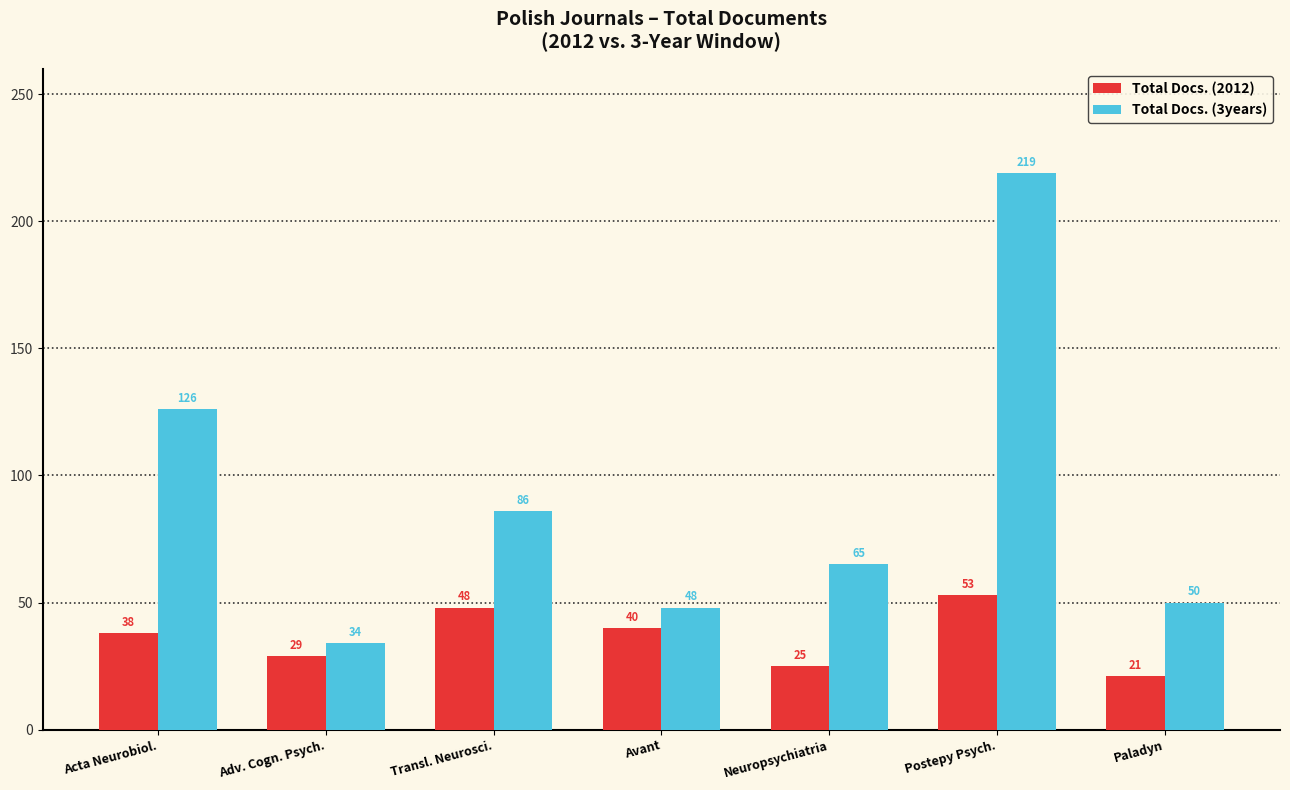

Rank the categories by Total Docs. (3years) value from lowest to highest.

Adv. Cogn. Psych., Avant, Paladyn, Neuropsychiatria, Transl. Neurosci., Acta Neurobiol., Postepy Psych.